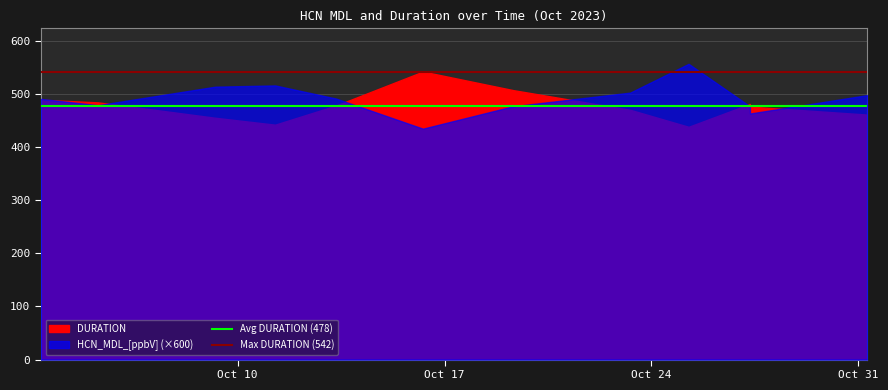

At which category is the sum across all series the highest?

Oct 10